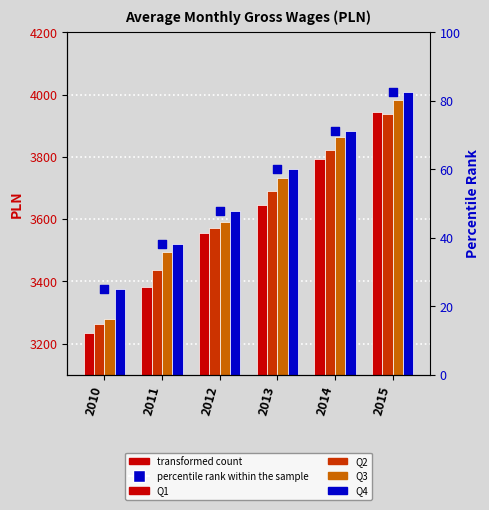

Which series reaches the minimum Y coordinate?

percentile rank within the sample